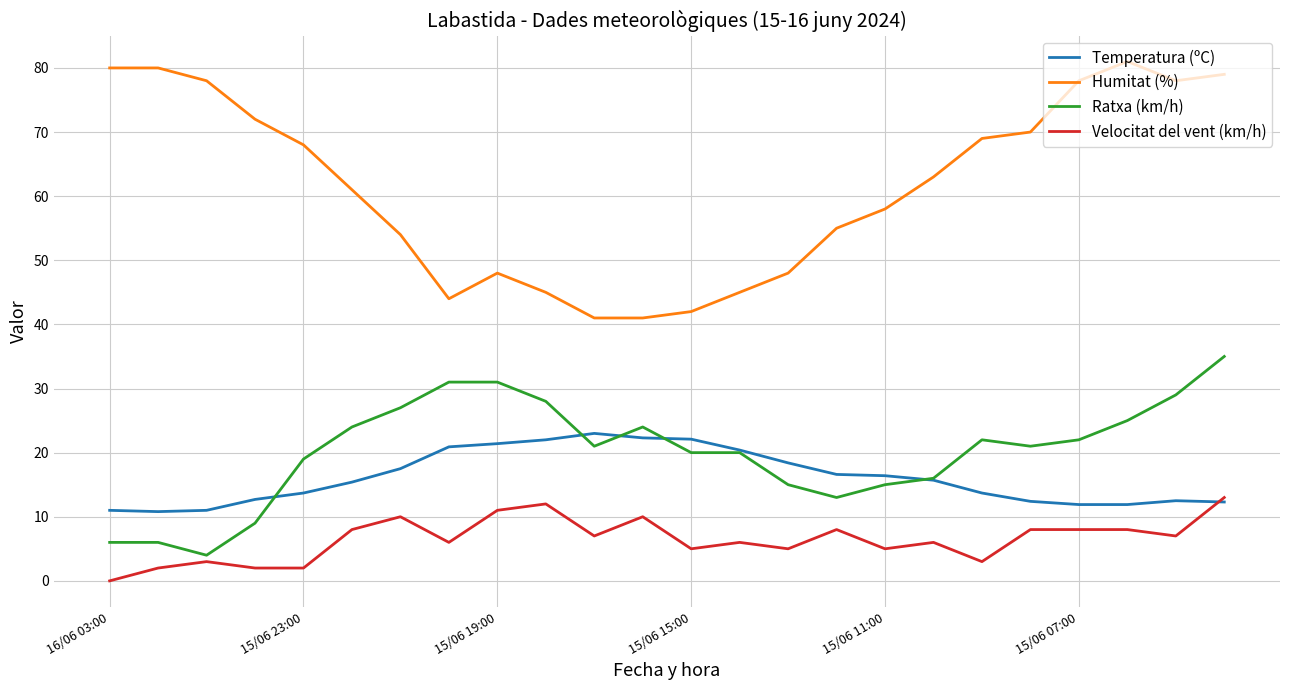

What is the maximum value shown in the chart?

81.0